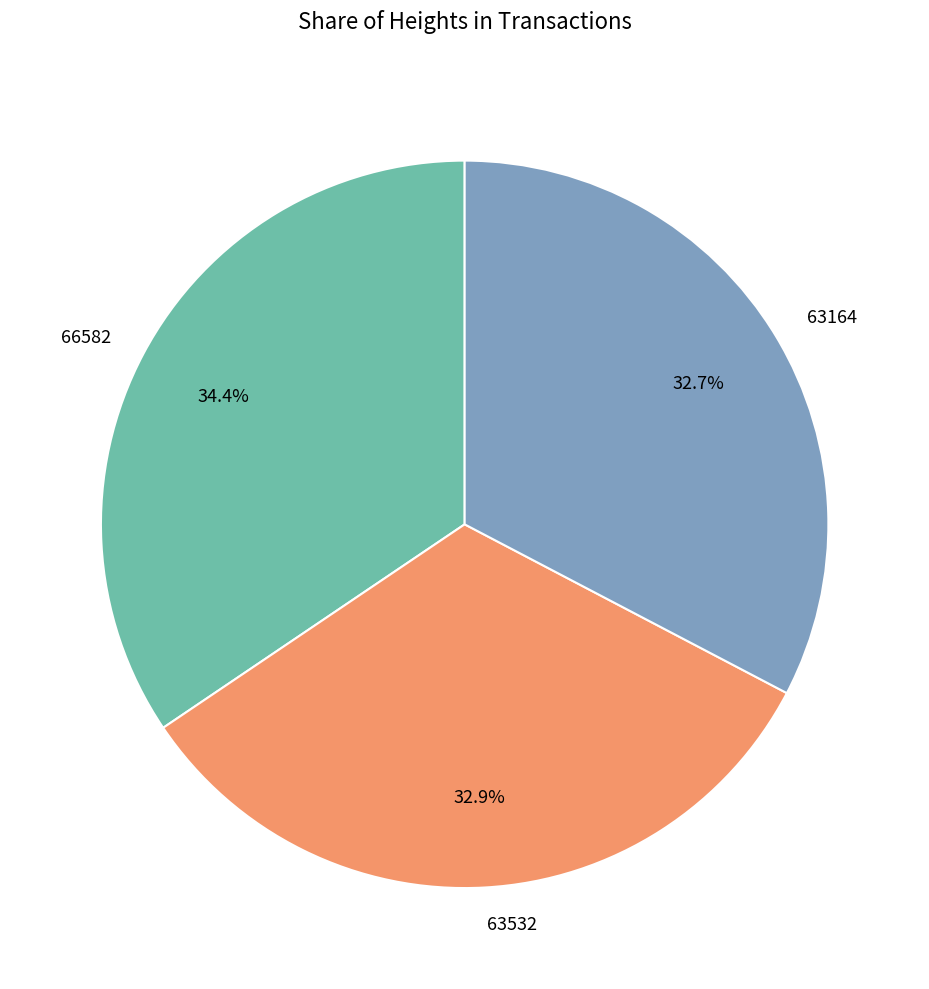

Does any single category account for the majority?

No